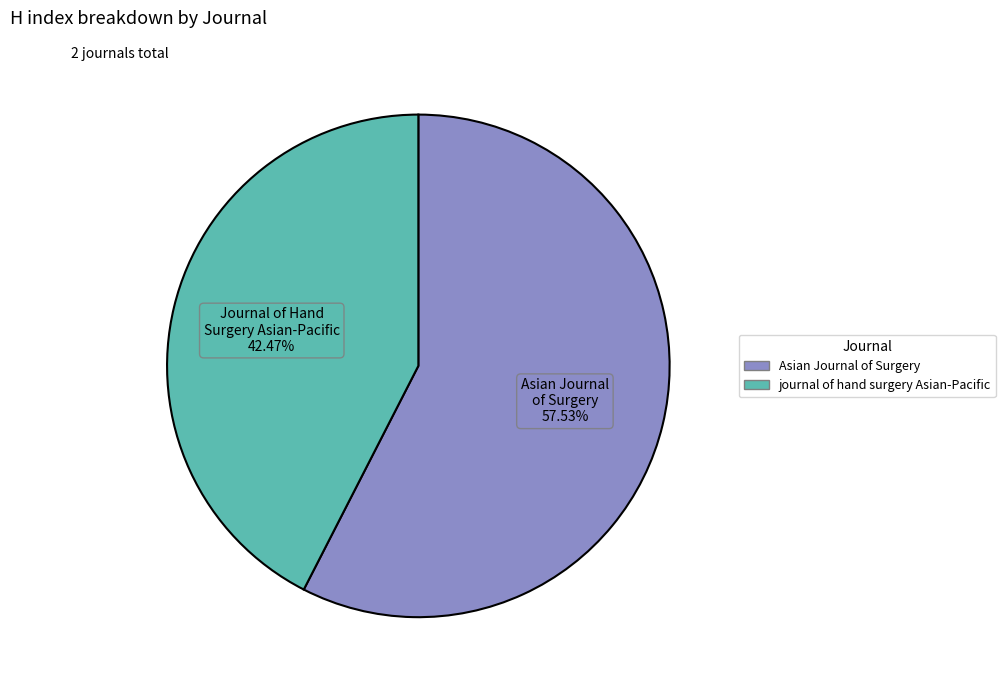

Is there a majority slice in this chart?

Yes